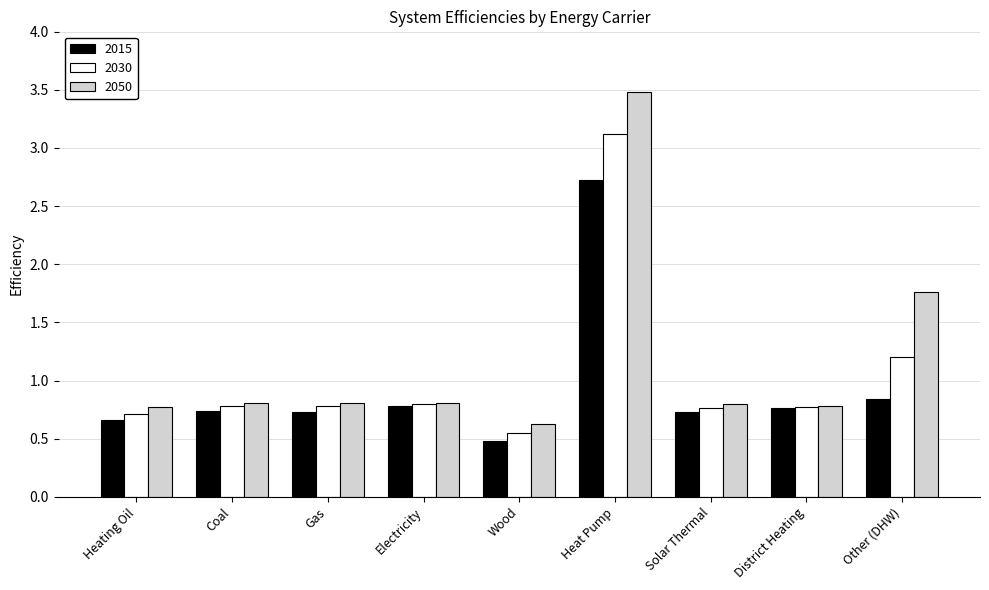

What is the sum of the 2015 values at Wood and Heat Pump?

3.2